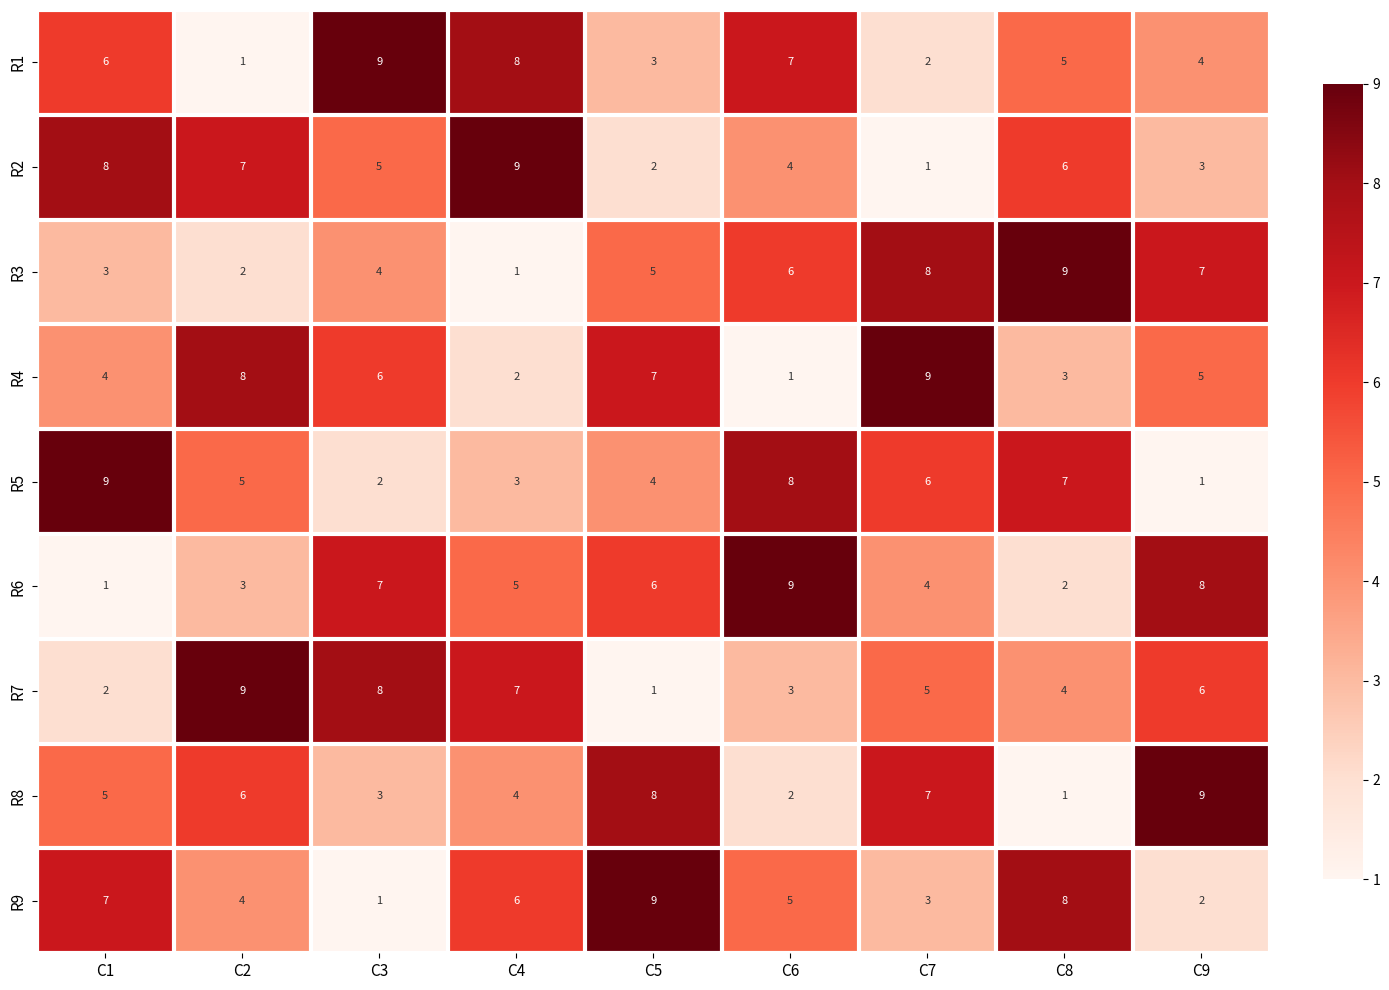

Is it true that R9 equals 7 at C6?

False